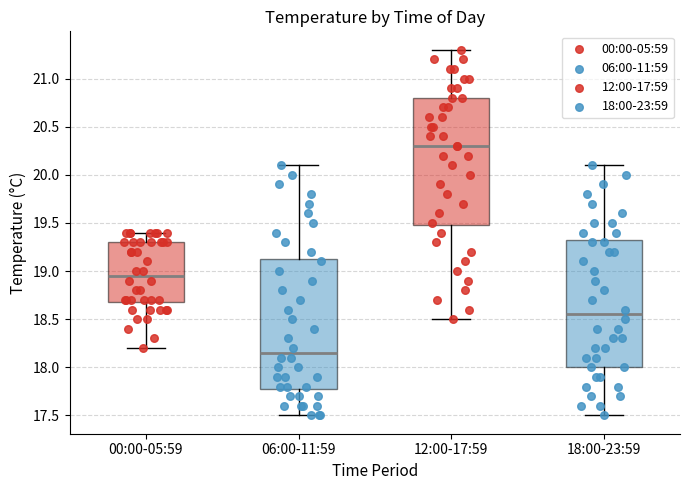

Which box's median line is the highest?

12:00-17:59